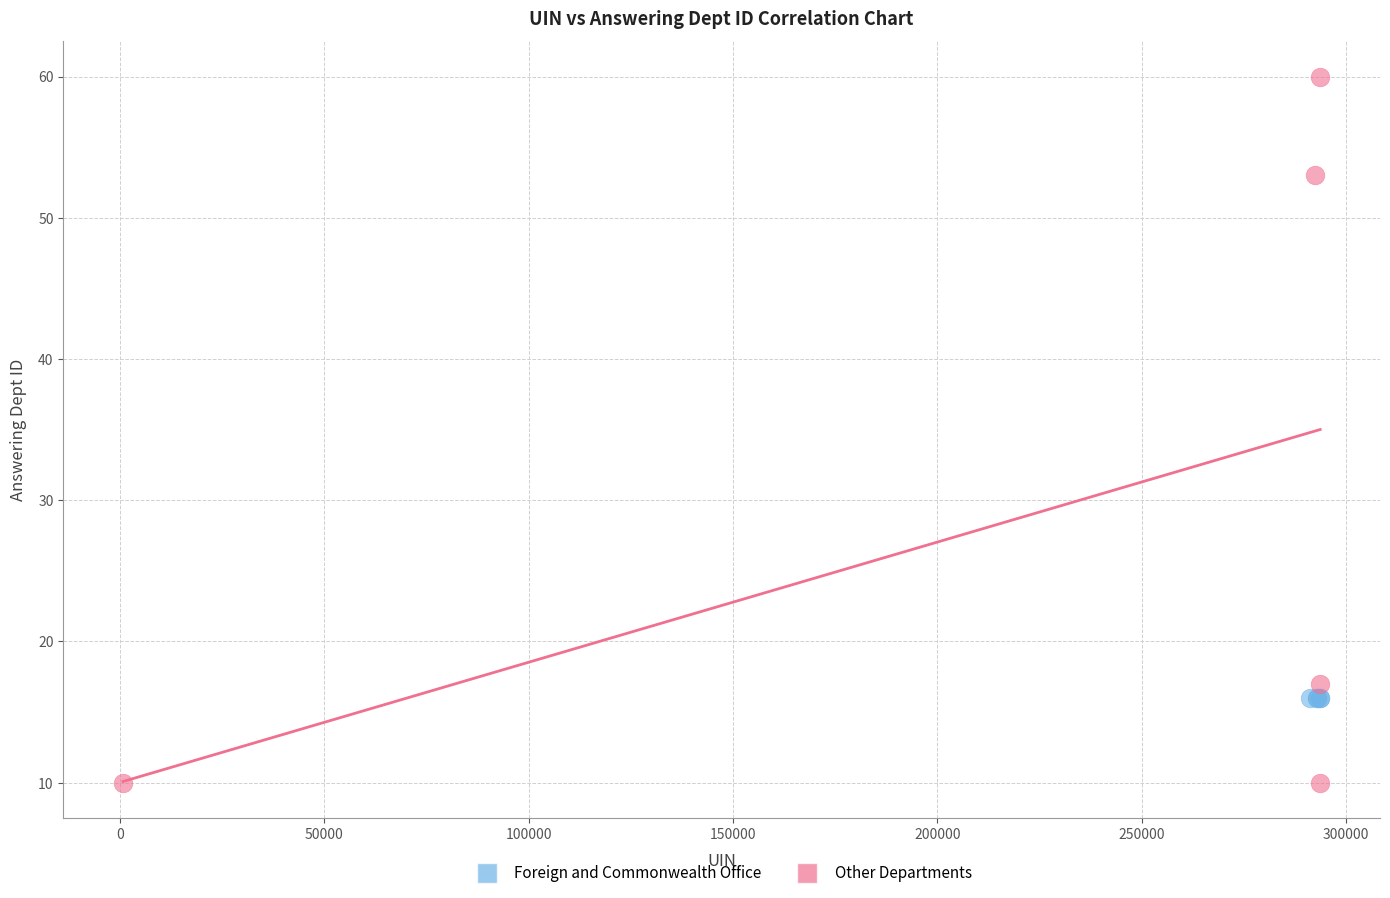

Which series contains the highest Y value?

Other Departments